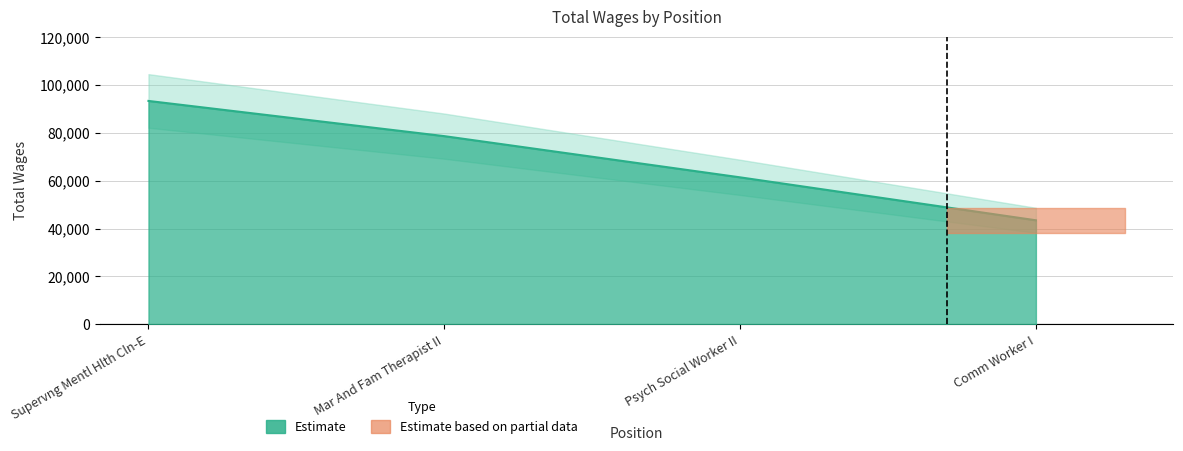

At which label does the data first exceed 78624?

Supervng Mentl Hlth Cln-E